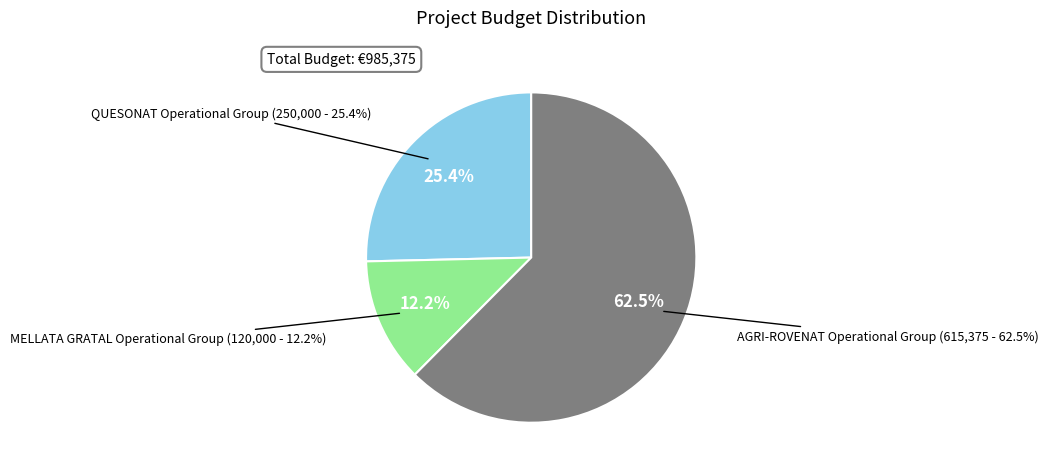

What percentage is NOT represented by MELLATA GRATAL Operational Group?

87.8%